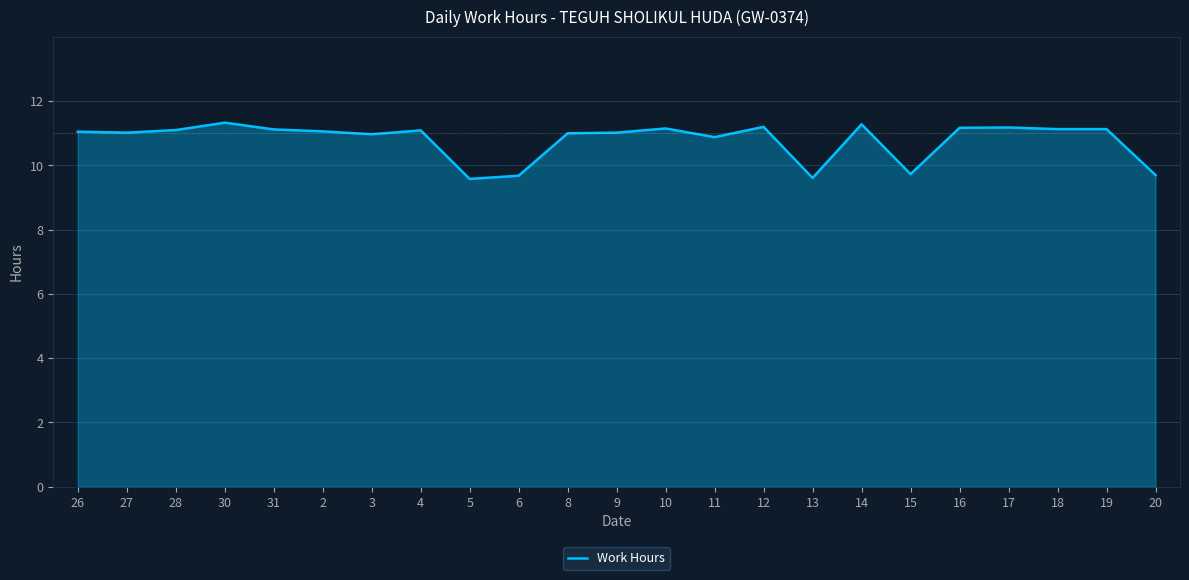

Which has a higher value, 20 or 12?

12